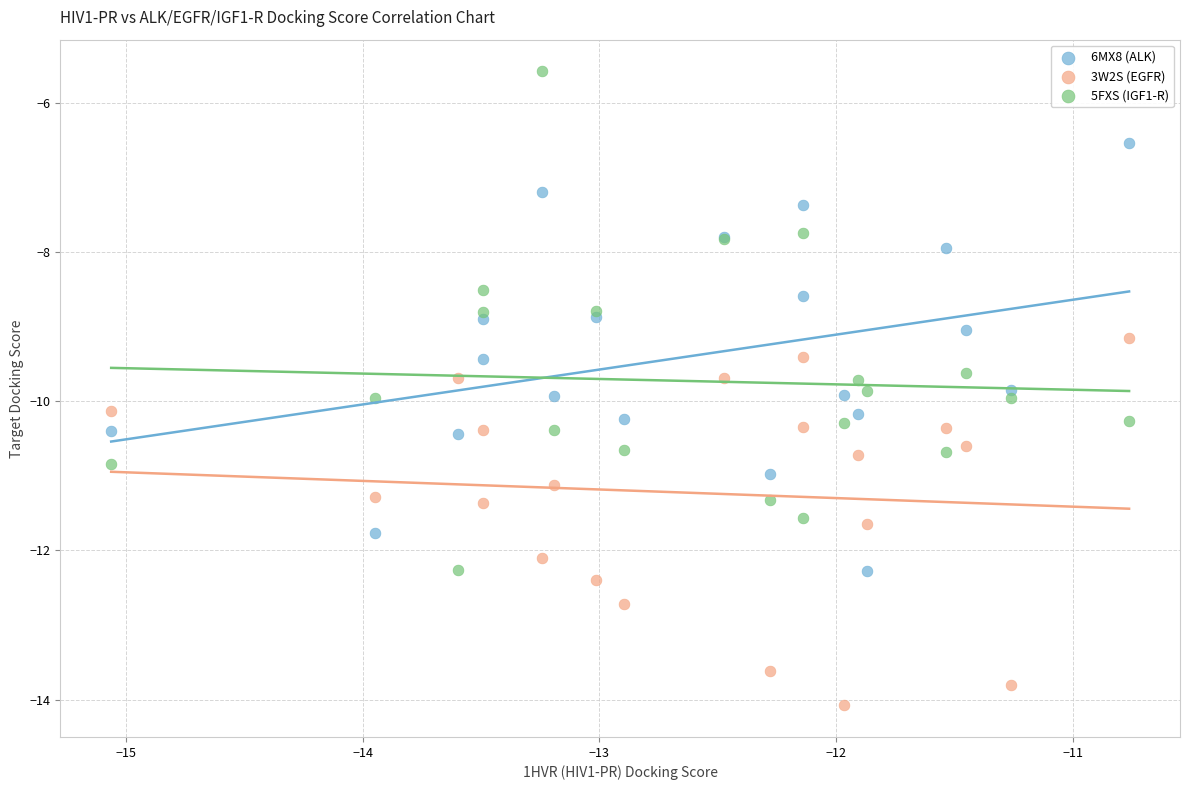

Which series reaches the minimum Y coordinate?

3W2S (EGFR)